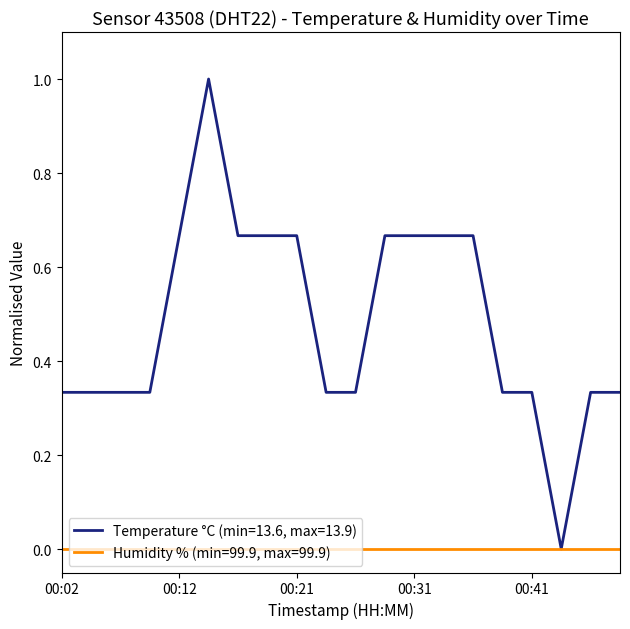

What is the maximum value for Temperature °C (min=13.6, max=13.9)?

1.0